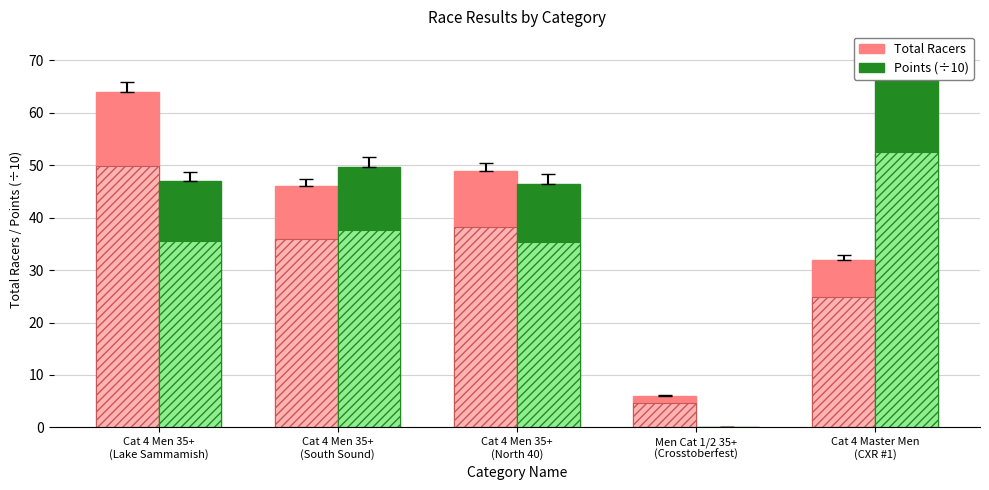

What is the sum of all Points (÷10) values?

212.2